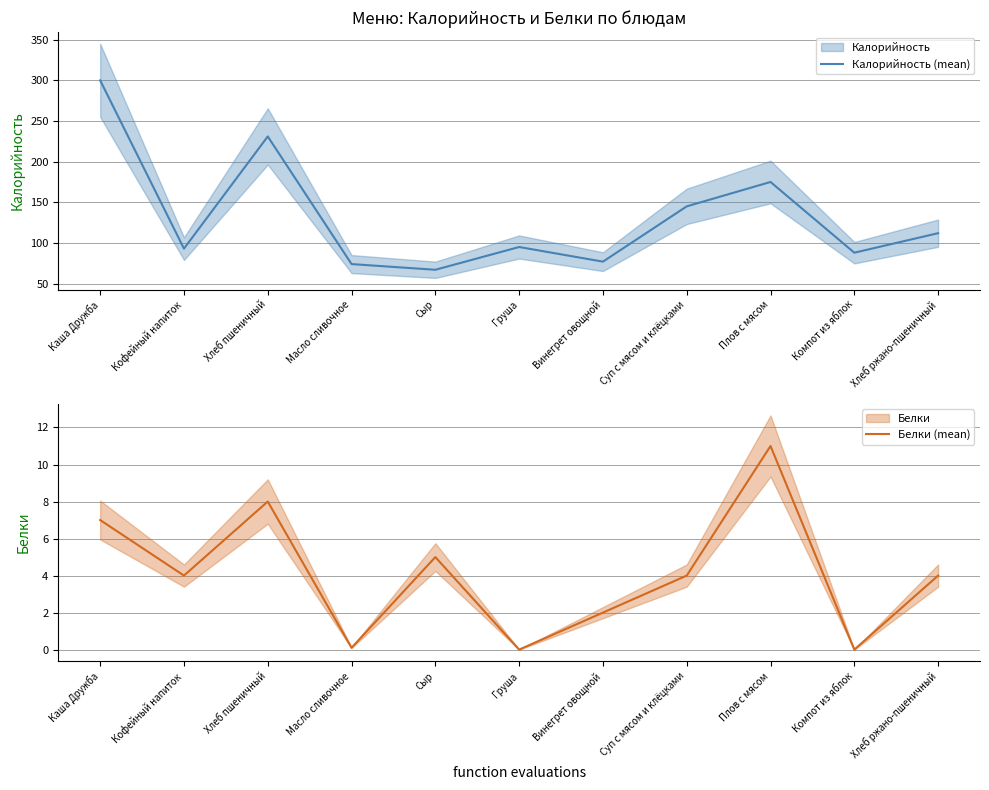

Where does the Белки (mean) series first go above 4?

Каша Дружба